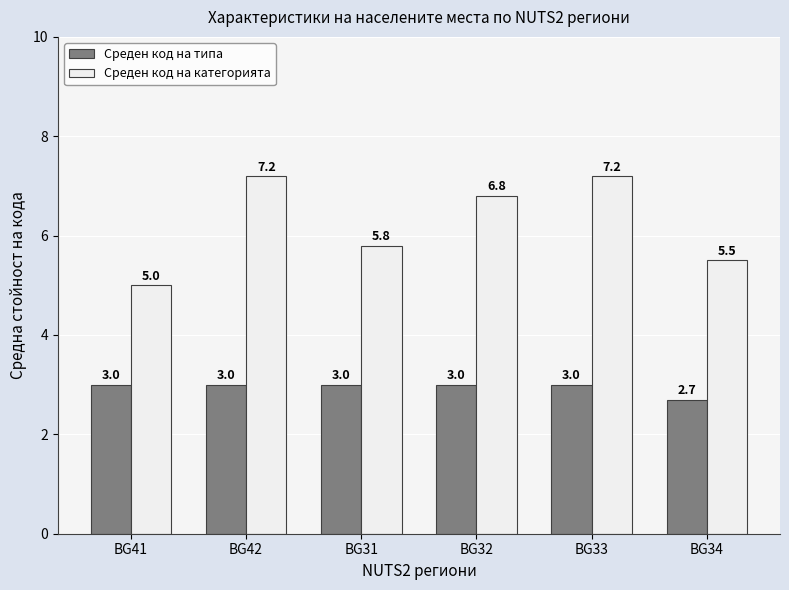

What is the smallest value displayed?

2.7